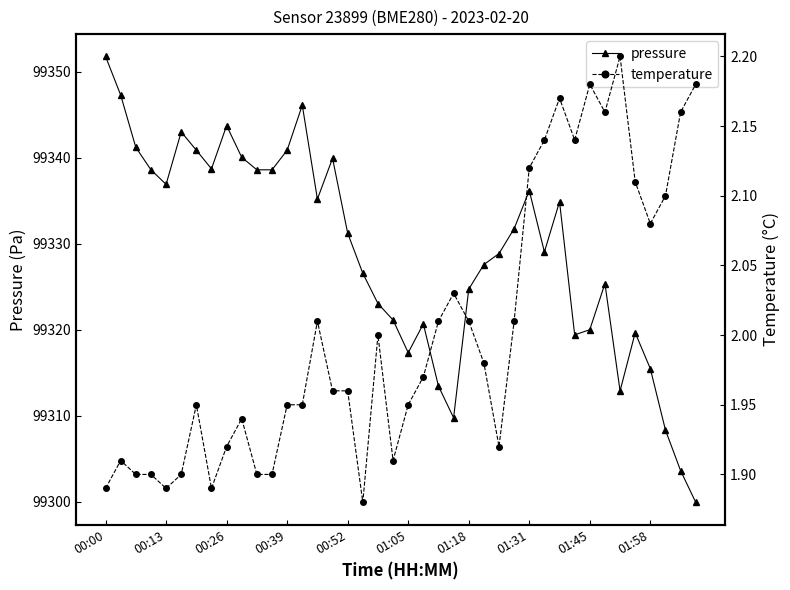

True or false: pressure and temperature intersect in this chart.

False